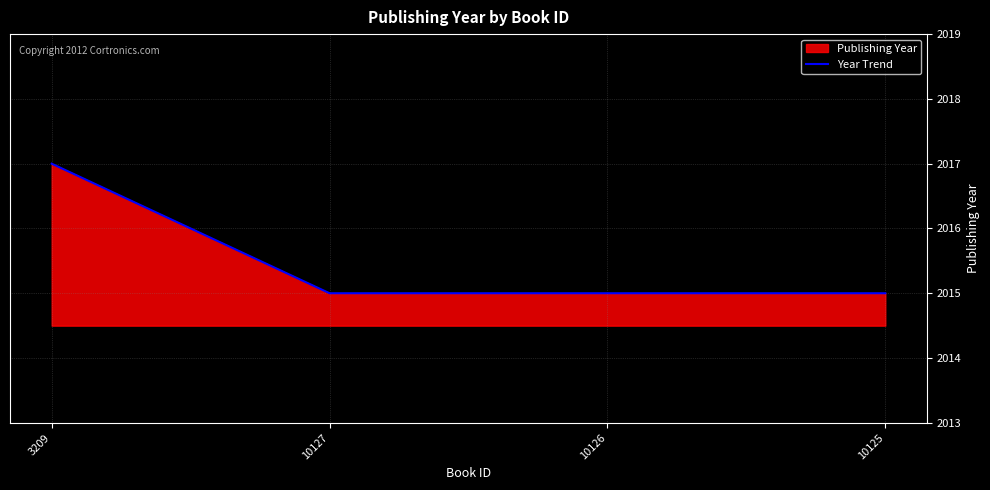

What is the greatest value displayed?

2017